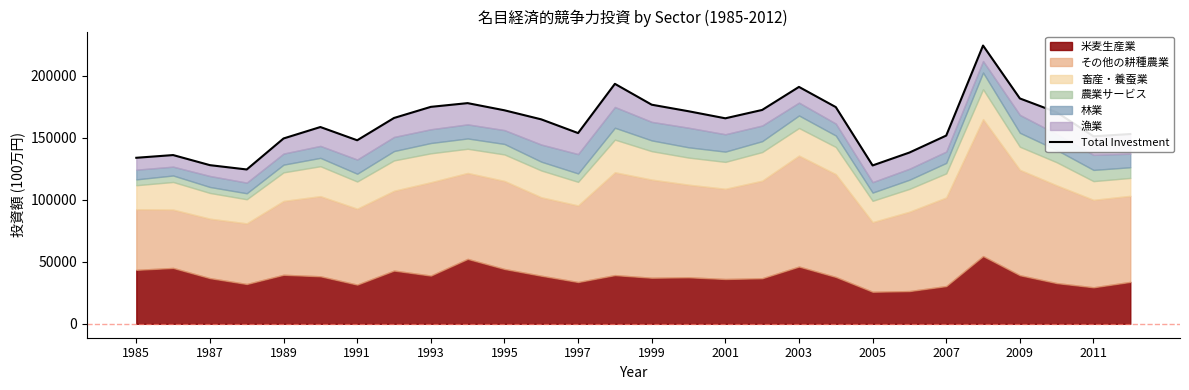

What is the label of the 7th point from the left?

1991